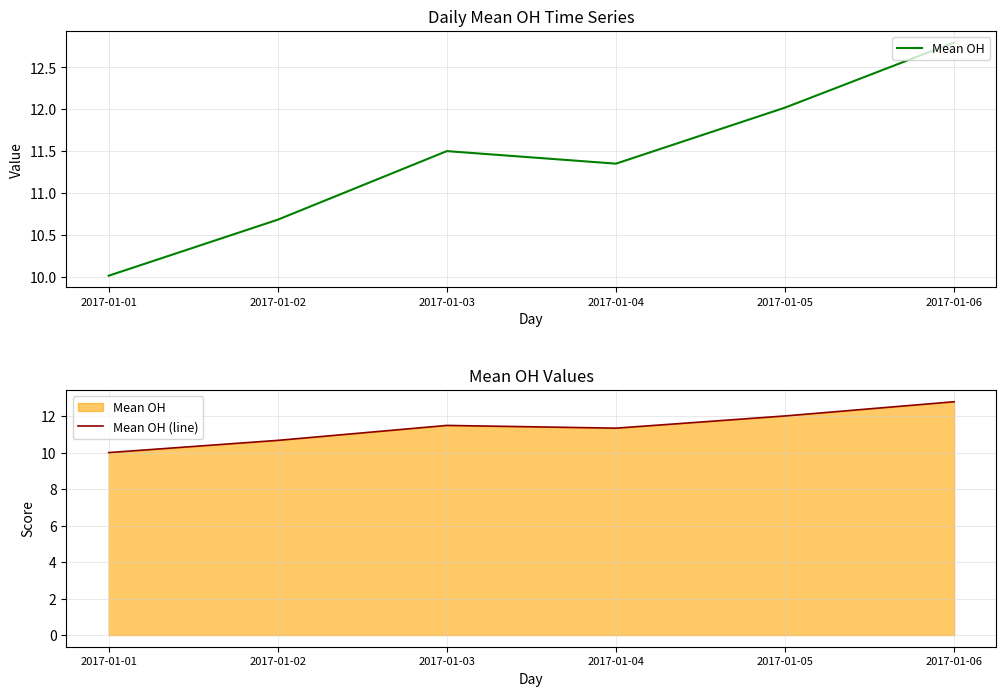

Reading left to right, extract all data points from this chart.

Mean OH: 2017-01-01=10.0	2017-01-02=10.7	2017-01-03=11.5	2017-01-04=11.3	2017-01-05=12.0	2017-01-06=12.8
Mean OH (line): 2017-01-01=10.0	2017-01-02=10.7	2017-01-03=11.5	2017-01-04=11.3	2017-01-05=12.0	2017-01-06=12.8